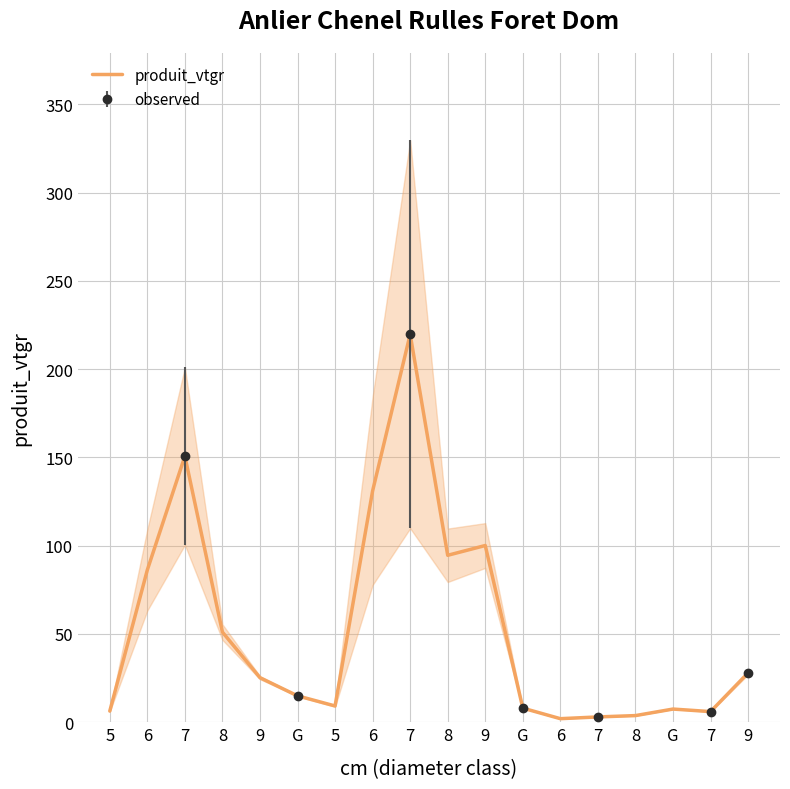

What is the approximate value at 6?

2.0